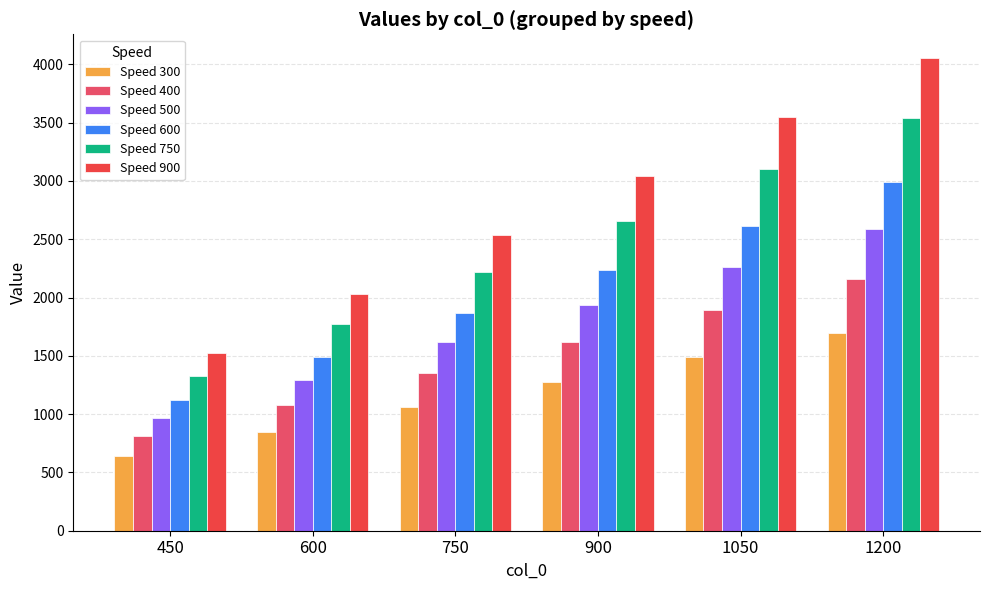

Reading left to right, list all the values displayed in this chart.

Speed 300: 450=638	600=850	750=1063	900=1275	1050=1488	1200=1700
Speed 400: 450=810	600=1079	750=1349	900=1619	1050=1889	1200=2159
Speed 500: 450=970	600=1293	750=1616	900=1940	1050=2263	1200=2586
Speed 600: 450=1120	600=1493	750=1867	900=2240	1050=2613	1200=2987
Speed 750: 450=1329	600=1772	750=2215	900=2658	1050=3101	1200=3544
Speed 900: 450=1521	600=2027	750=2534	900=3041	1050=3548	1200=4055